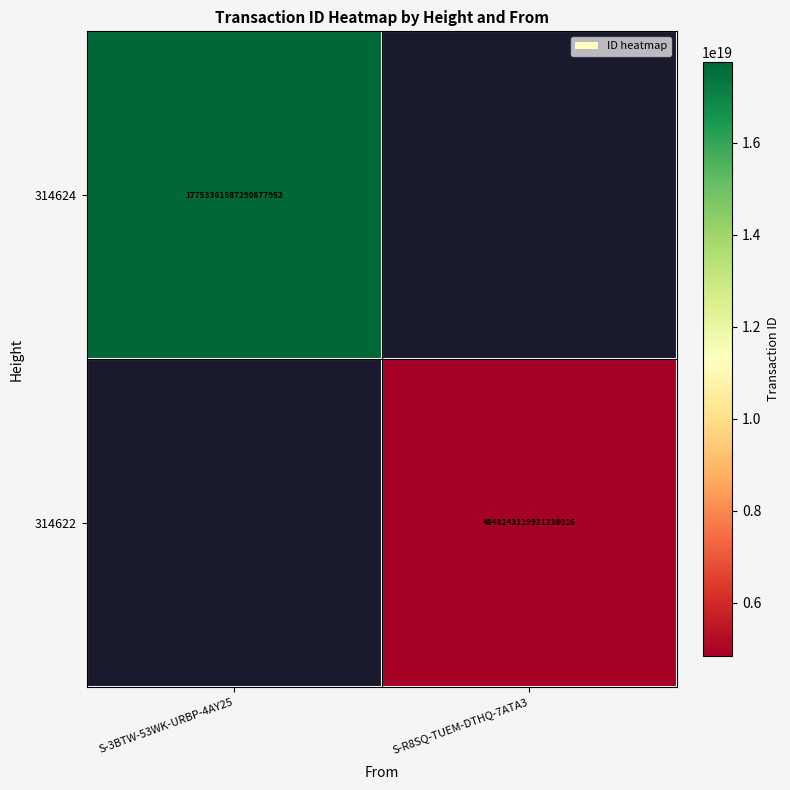

The value of 314624 at S-3BTW-53WK-URBP-4AY25 is 7198748557402776576. True or false?

False